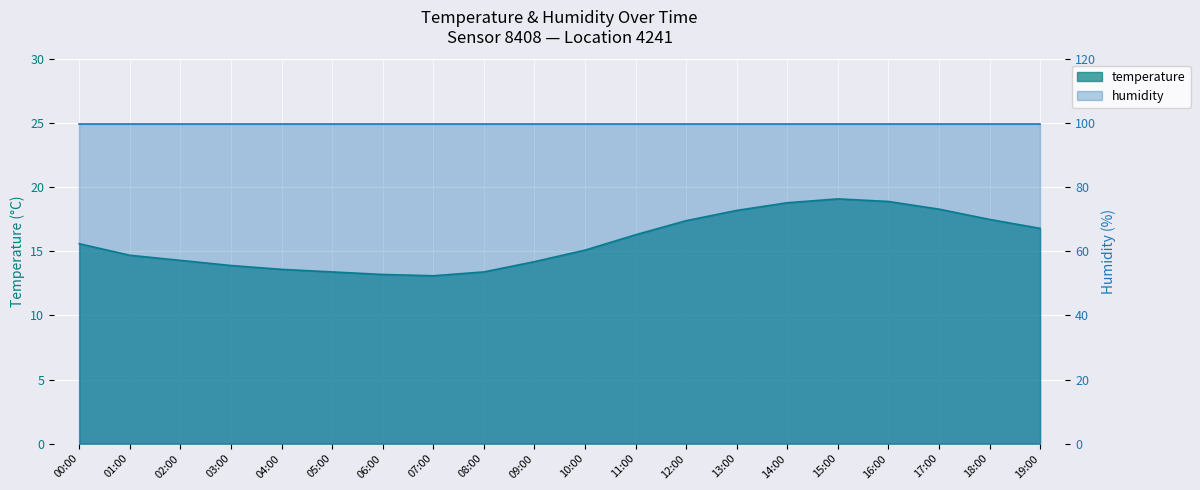

True or false: the data has more than 1 interior local peaks.

False